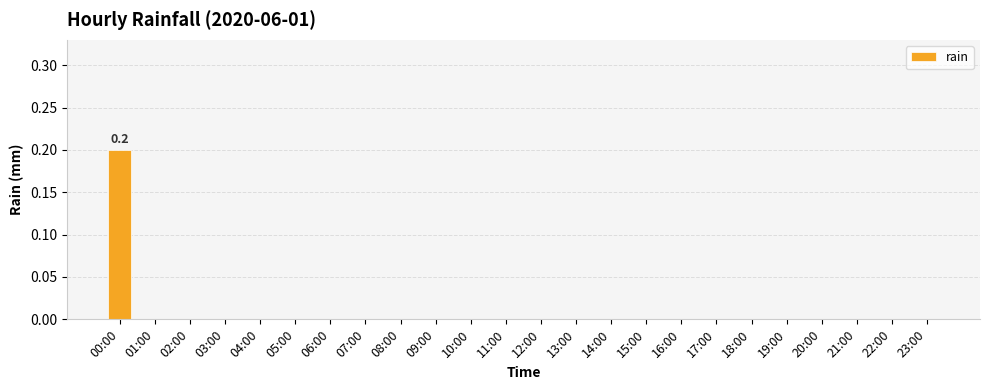

True or false: the data shows 0.0 at 01:00.

True